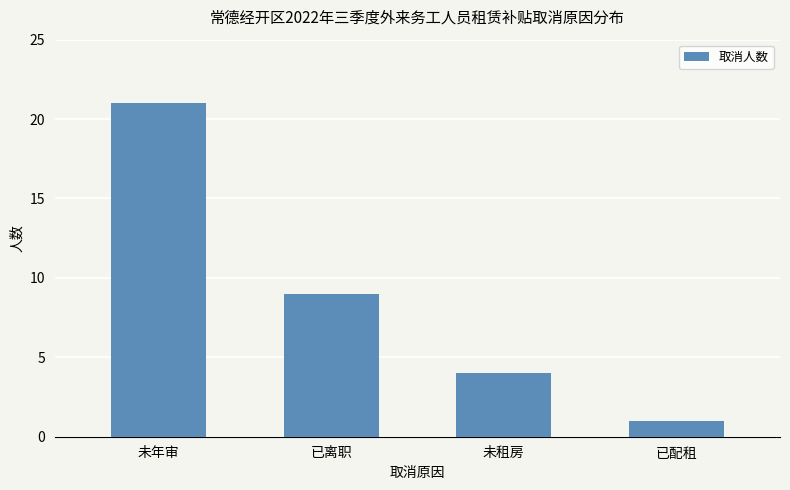

How many values are between 4 and 21?

3